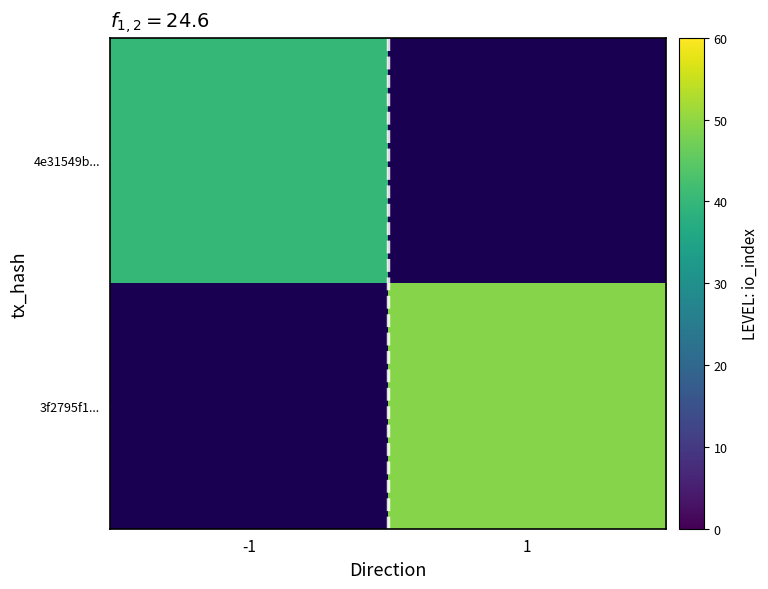

What is the minimum value shown in the chart?

40.0